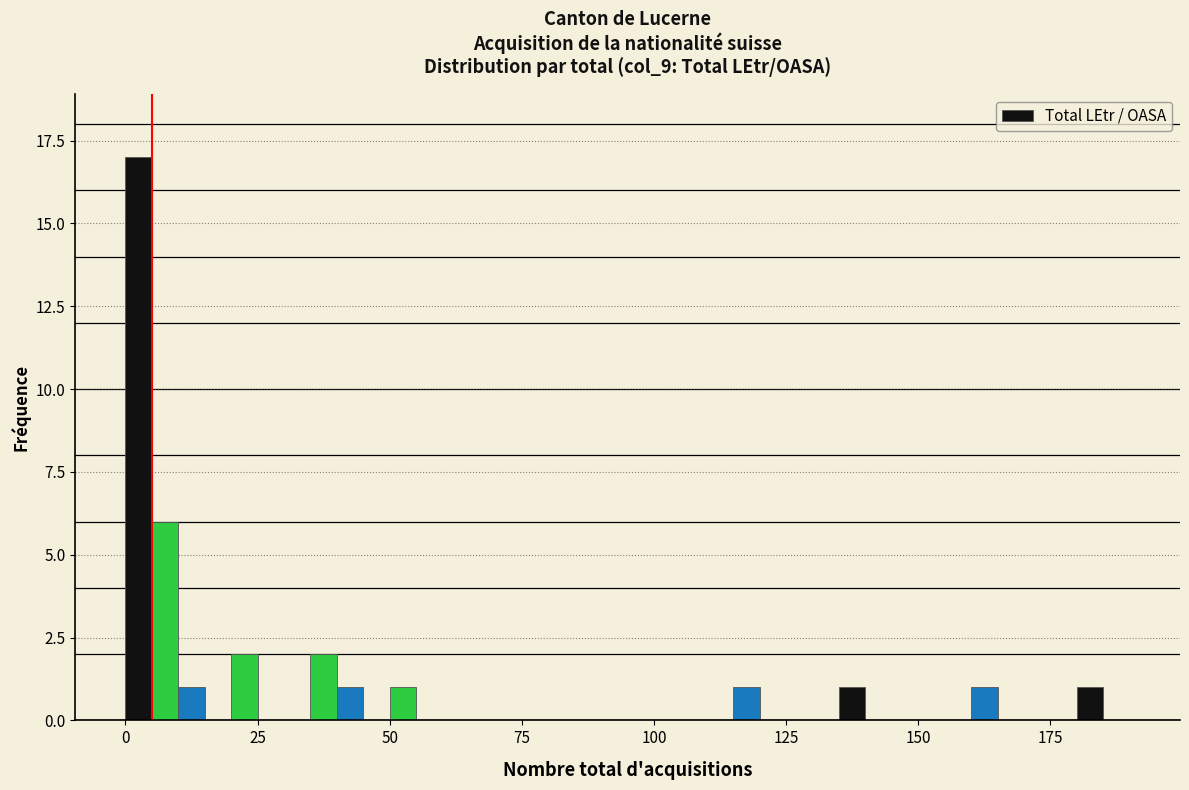

Around what value on the x-axis is the tallest bar? Give the approximate position of its centre, as read against the axis.

5